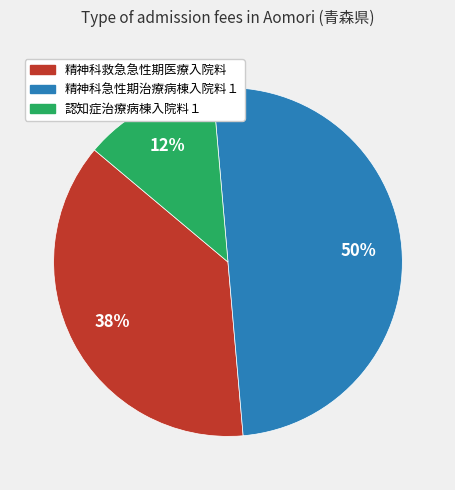

Rank the categories by value from lowest to highest.

認知症治療病棟入院料１, 精神科救急急性期医療入院料, 精神科急性期治療病棟入院料１